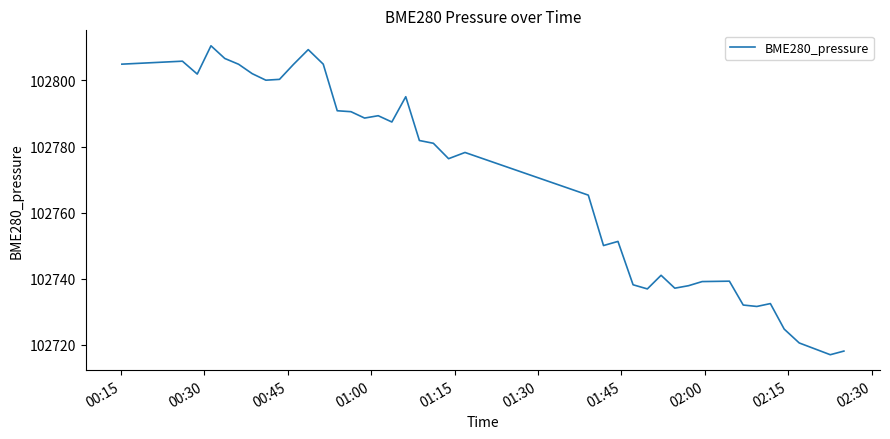

What is the smallest value displayed?

102717.0